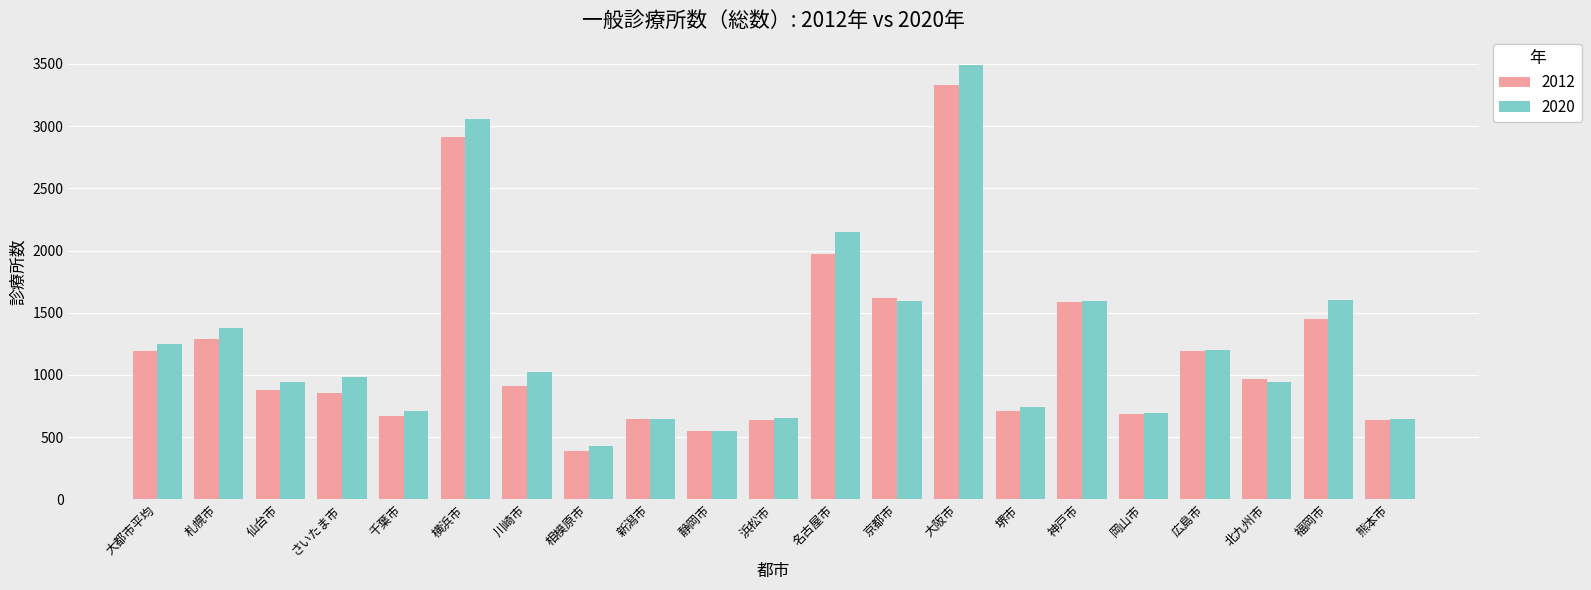

True or false: 2020 has a value of 3489 at 大阪市.

True